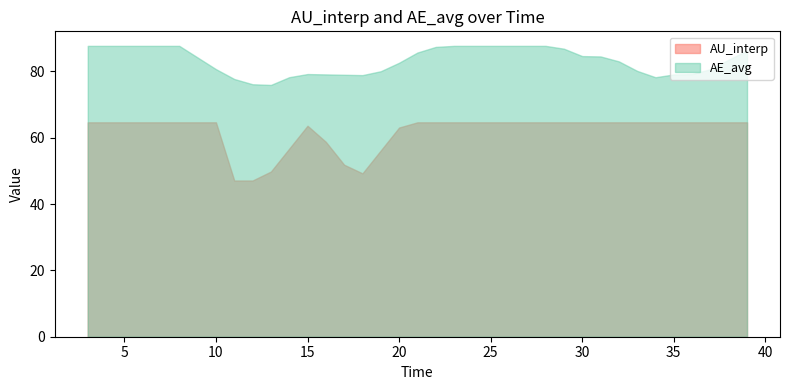

At 5, list the series in order from smallest to largest.

AU_interp, AE_avg